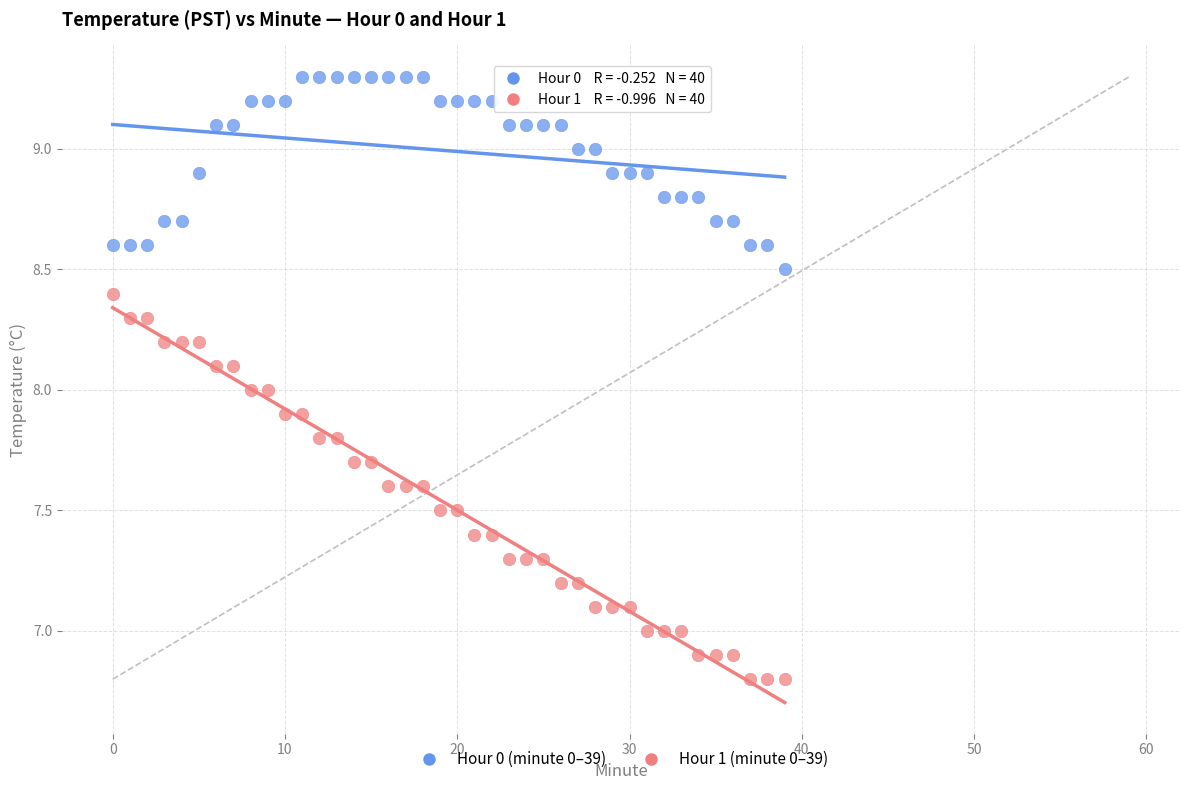

Across all data points, what is the range of Y values (max minus min)?

2.5